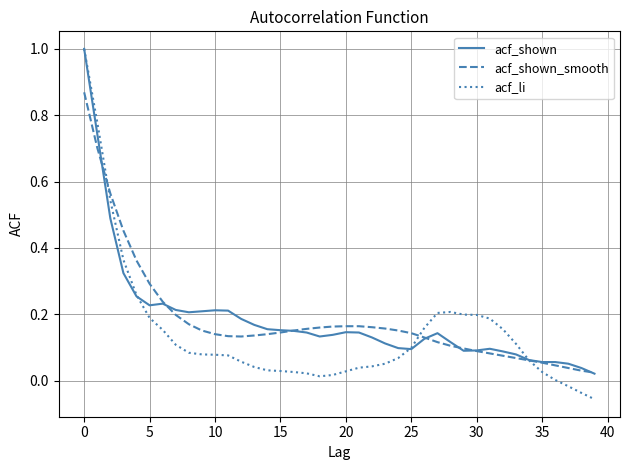

Which series has the widest spread of values?

acf_li